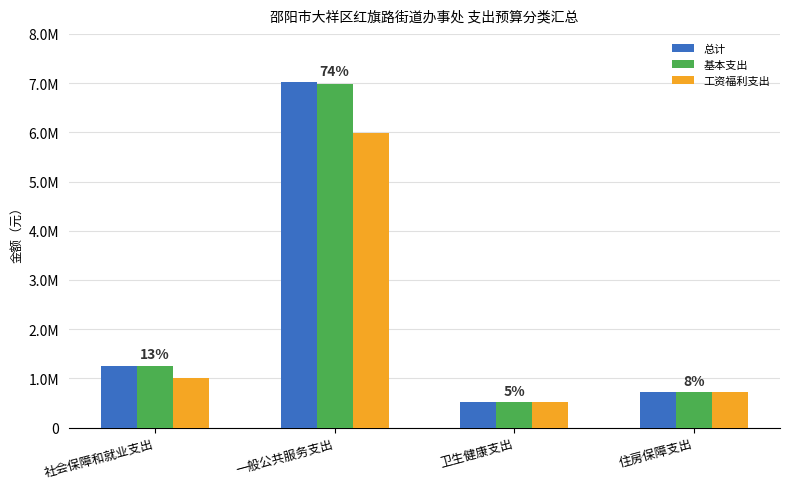

What is the label of the 4th bar from the right?

社会保障和就业支出